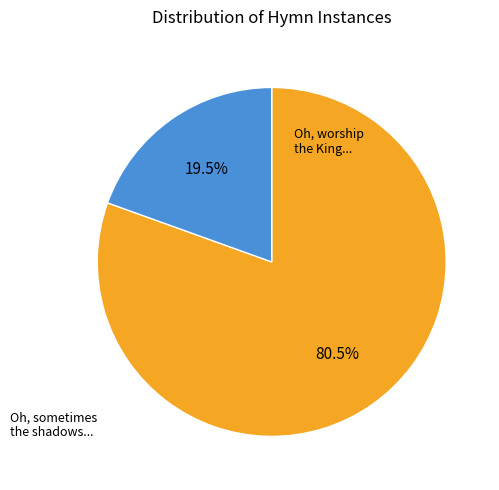

Is there any slice that represents more than half of the pie?

Yes